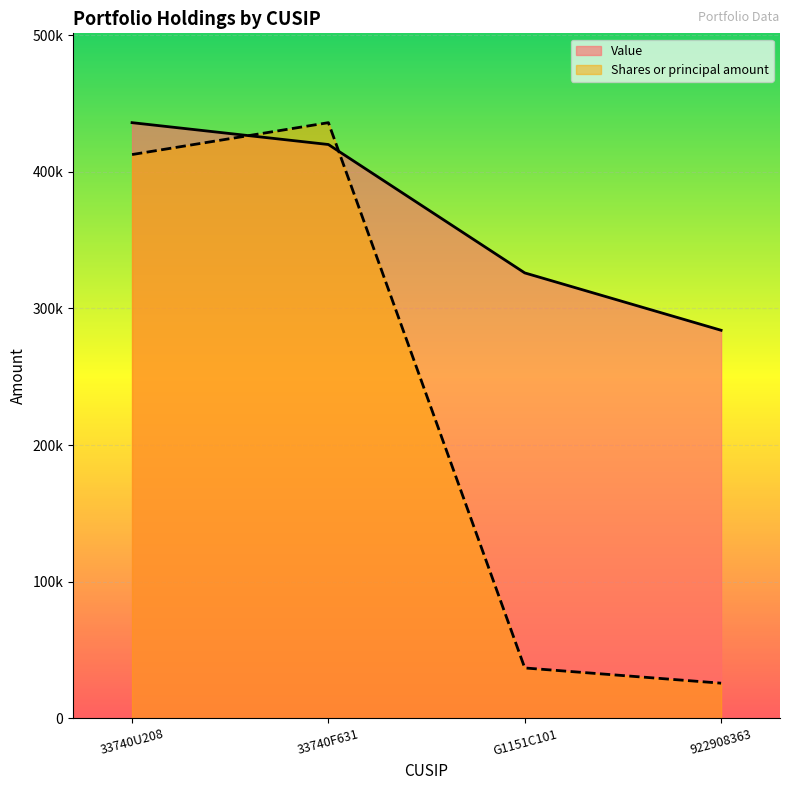

What is the sum of the Shares or principal amount values at 922908363 and G1151C101?

62406.4